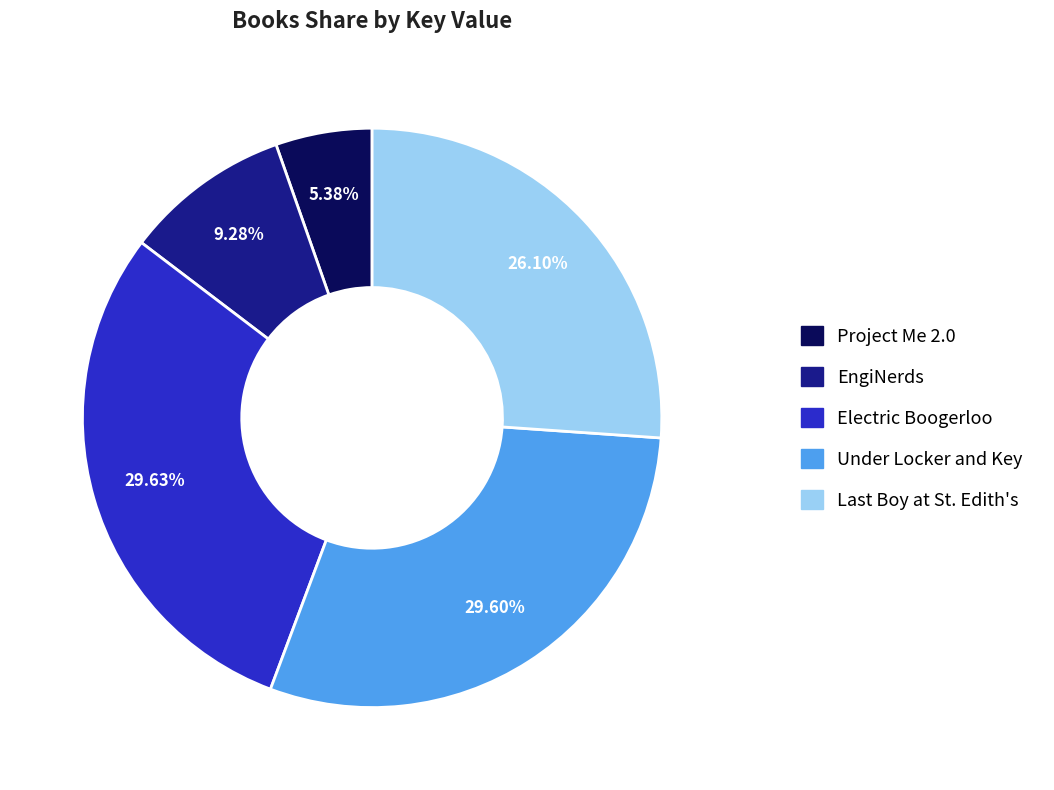

Is the sum of Electric Boogerloo and Project Me 2.0 greater than half?

No